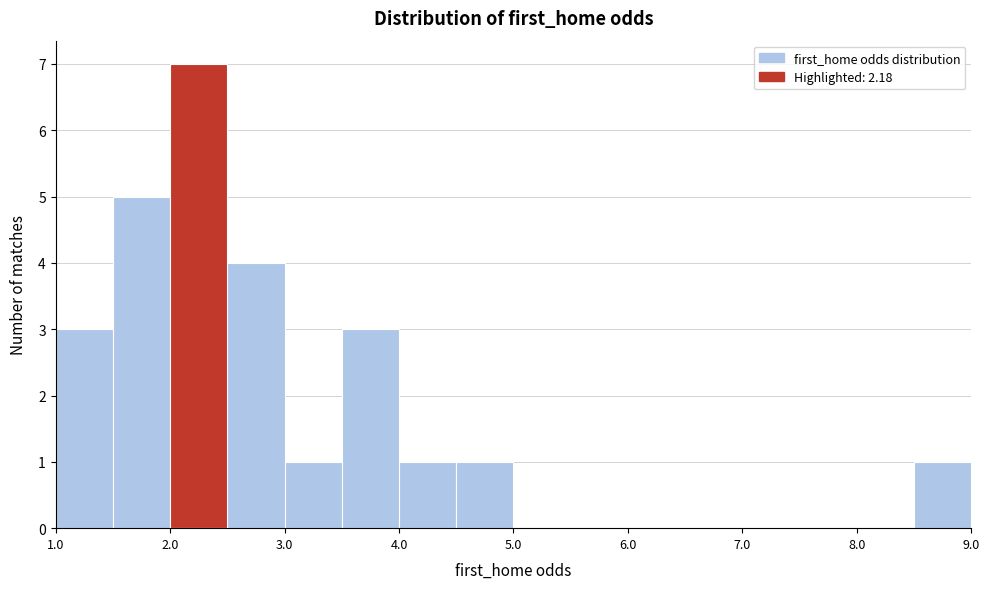

Over which range of the x-axis is the bar tallest?

2.0 to 2.5